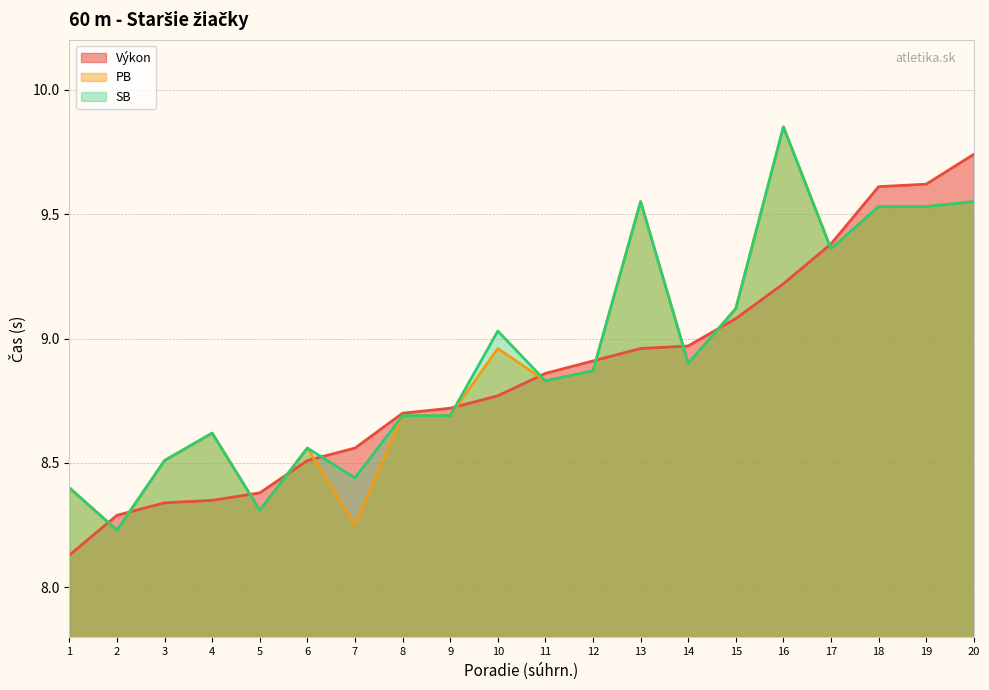

Reading left to right, extract all data points from this chart.

Výkon: 1=8.1	2=8.3	3=8.3	4=8.3	5=8.4	6=8.5	7=8.6	8=8.7	9=8.7	10=8.8	11=8.9	12=8.9	13=9.0	14=9.0	15=9.1	16=9.2	17=9.4	18=9.6	19=9.6	20=9.7
PB: 1=8.4	2=8.2	3=8.5	4=8.6	5=8.3	6=8.6	7=8.2	8=8.7	9=8.7	10=9.0	11=8.8	12=8.9	13=9.6	14=8.9	15=9.1	16=9.8	17=9.4	18=9.5	19=9.5	20=9.6
SB: 1=8.4	2=8.2	3=8.5	4=8.6	5=8.3	6=8.6	7=8.4	8=8.7	9=8.7	10=9.0	11=8.8	12=8.9	13=9.6	14=8.9	15=9.1	16=9.8	17=9.4	18=9.5	19=9.5	20=9.6